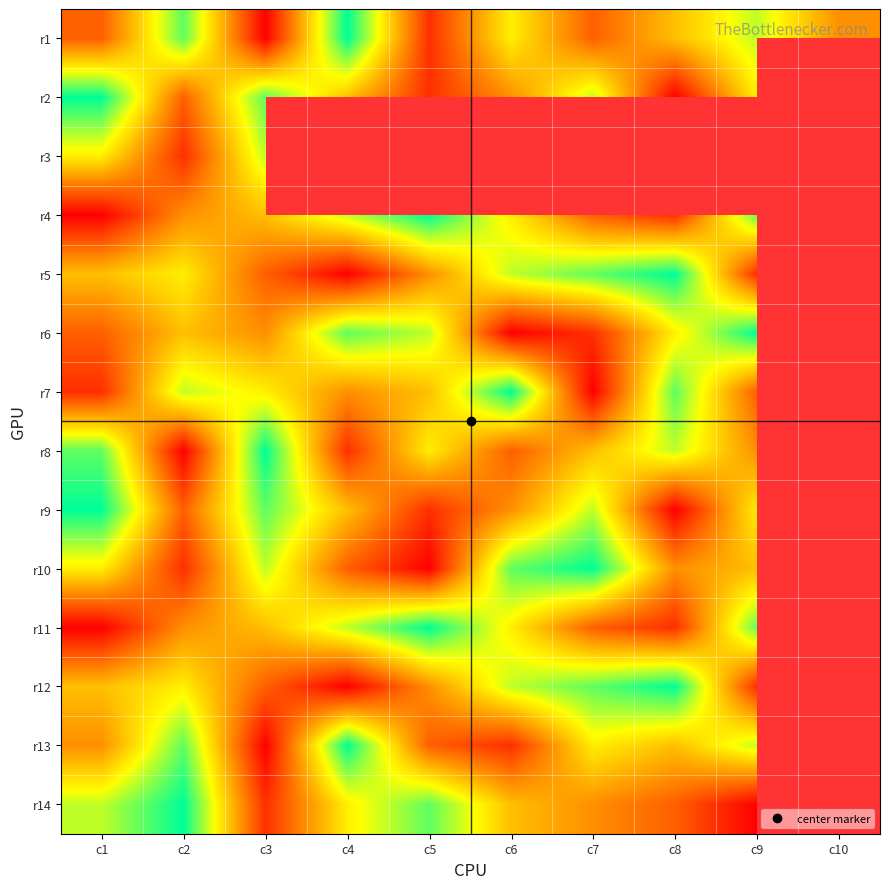

Where is r13 nearest to the value 5?

c8